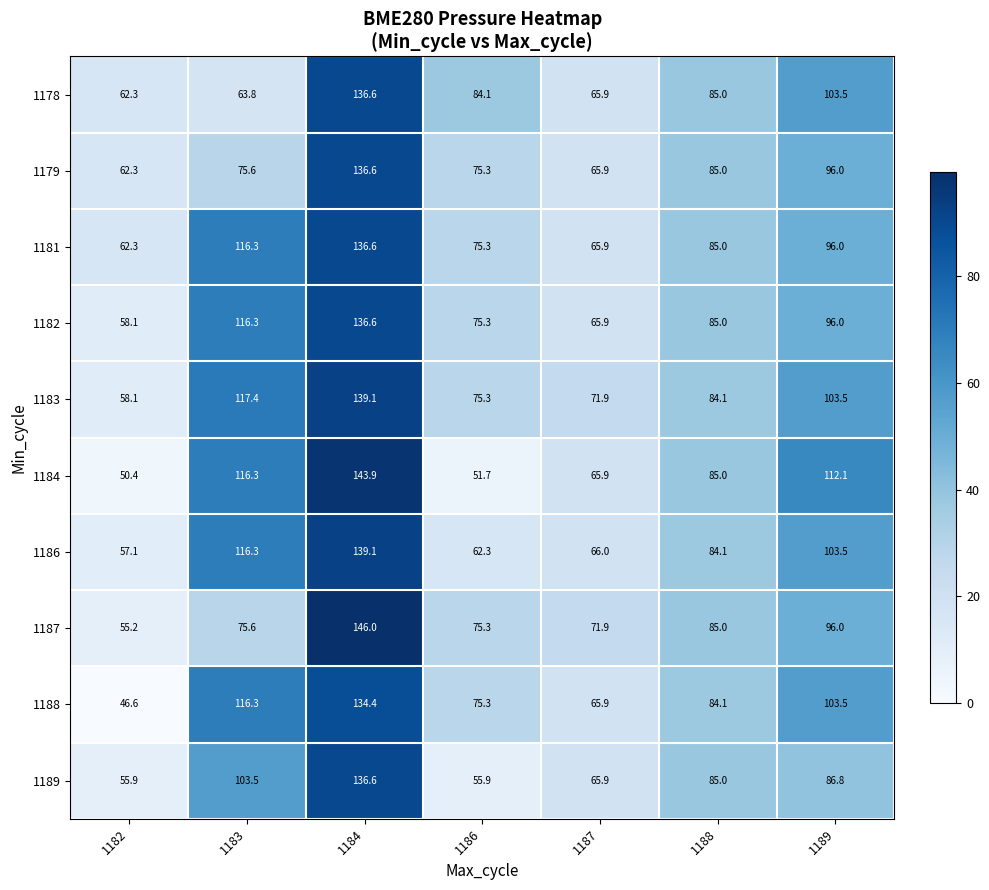

The 1184 series shows 116.3 at 1183. True or false?

True